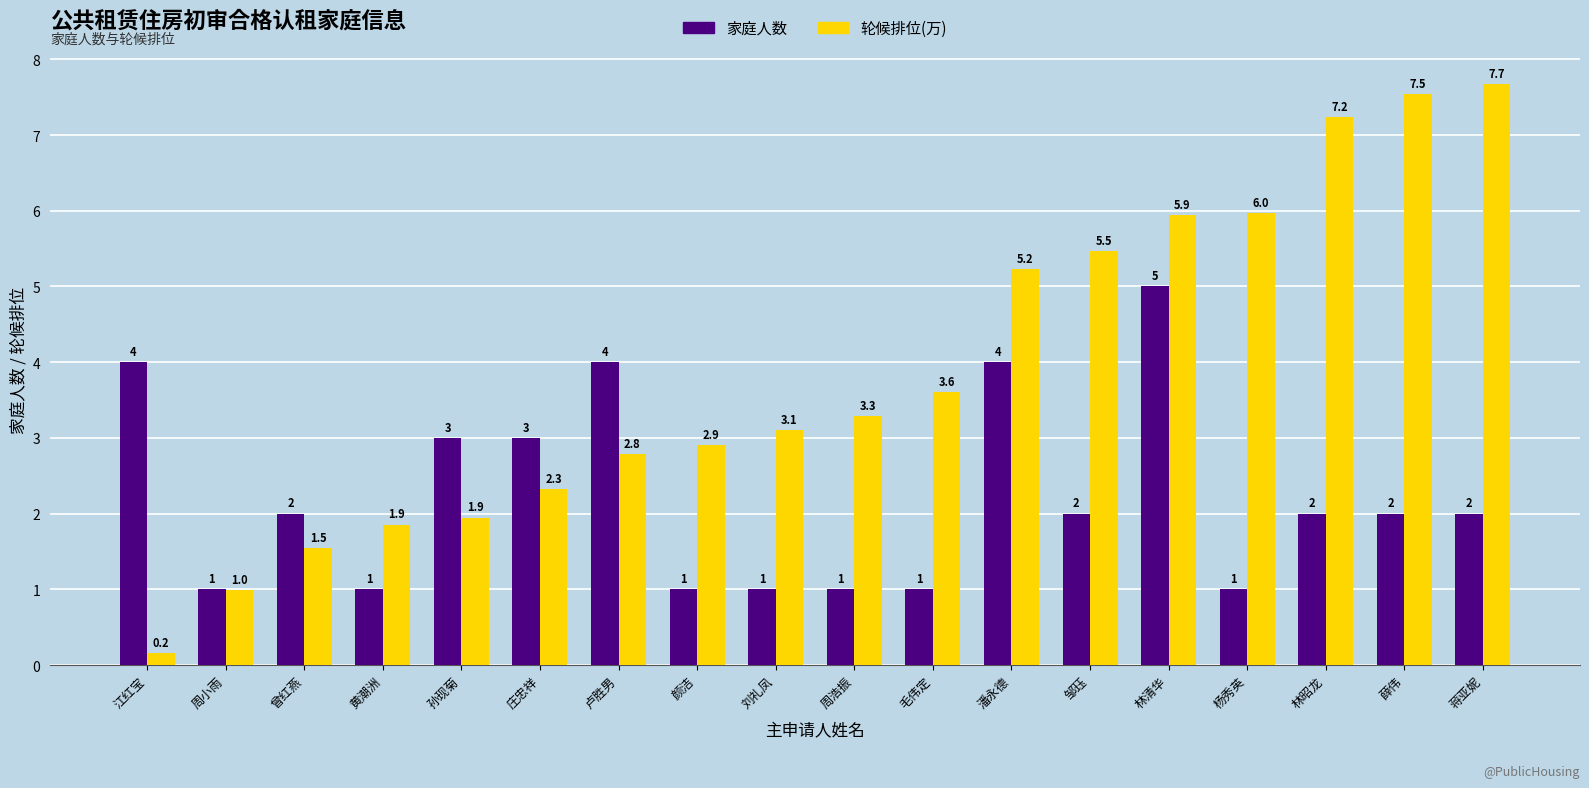

At 卢胜男, list the series in order from smallest to largest.

轮候排位(万), 家庭人数